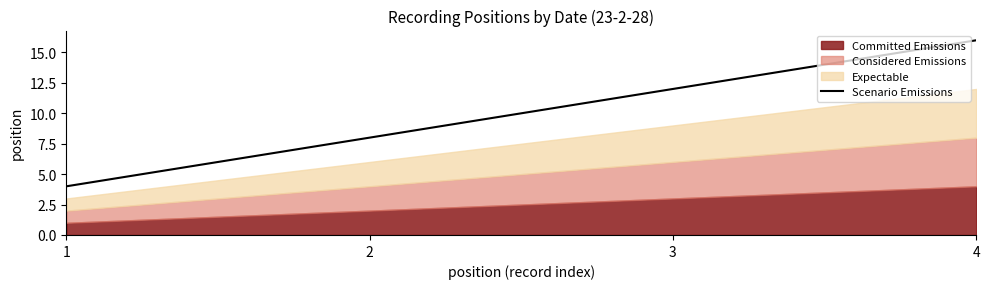

How many values are below 12?

2